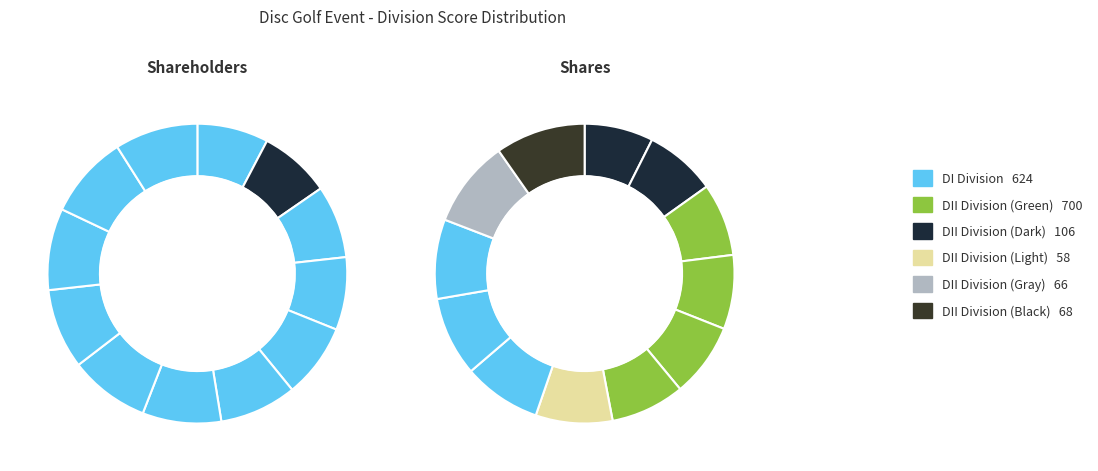

How many slices are in this pie chart?

12